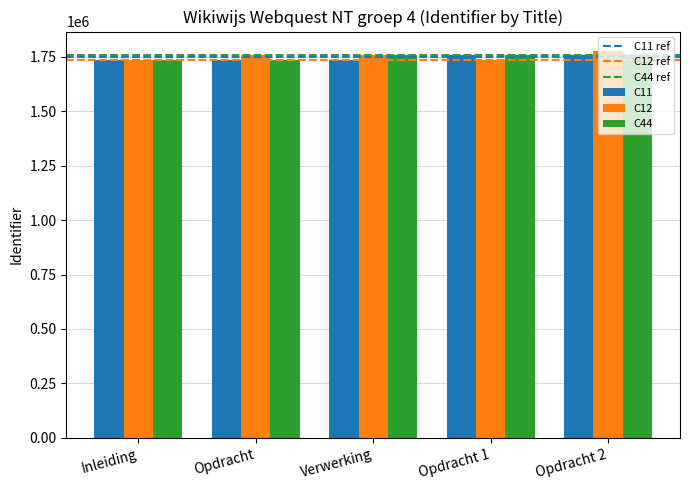

What is the maximum value shown in the chart?

1777170